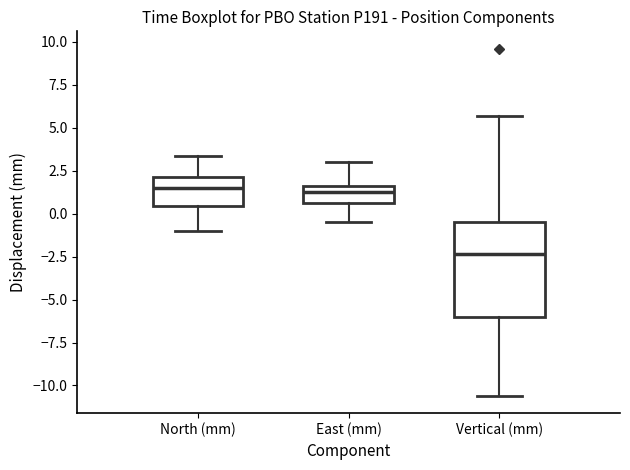

Where is the lower edge of the box for North (mm) on the y-axis? The values are not printed on the chart, so give them approximately, as read against the axis.

0.5